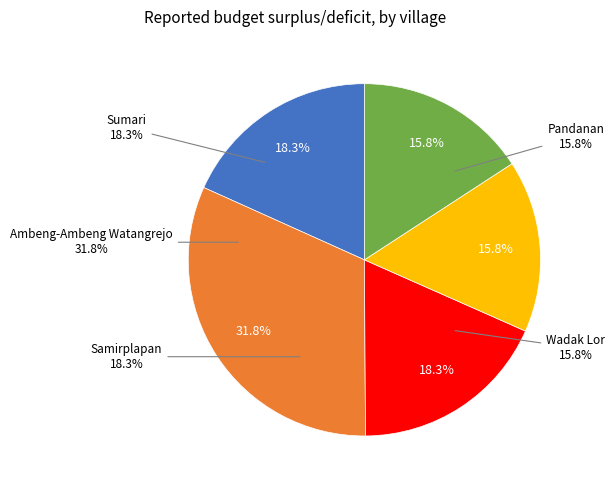

What portion of the pie excludes Ambeng-Ambeng Watangrejo?

68.2%